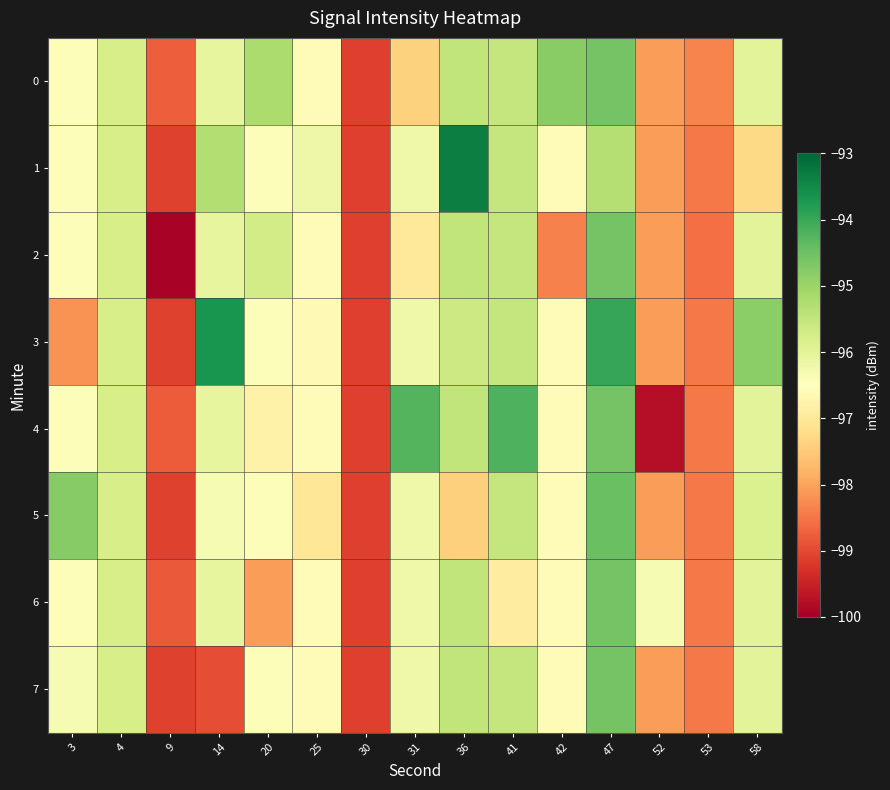

Which has a higher value, 14 or 52?

14